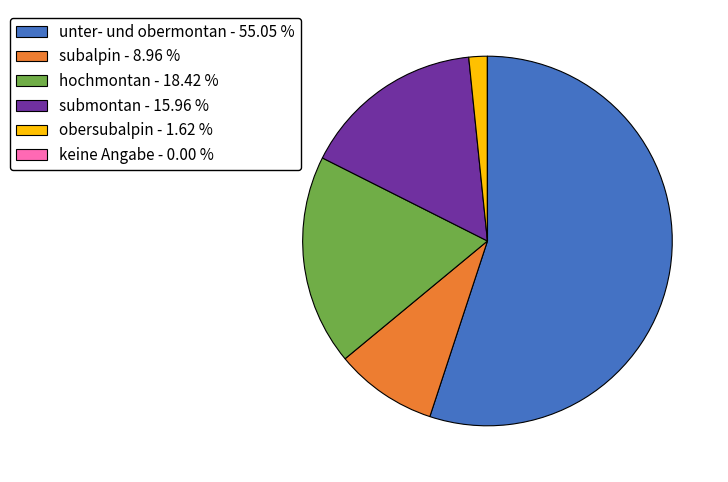

Which category has the biggest portion of the pie?

unter- und obermontan